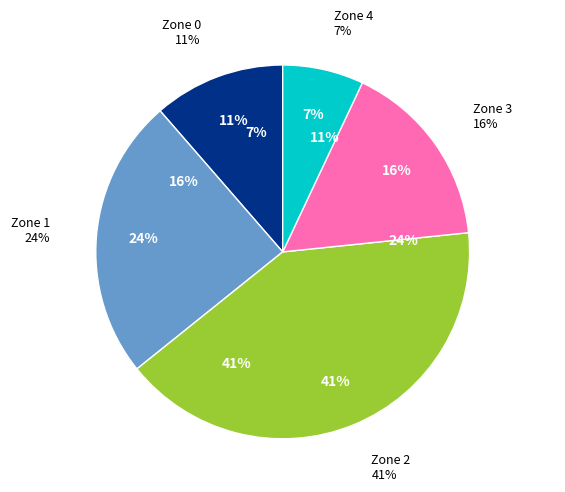

Rank the categories by value from lowest to highest.

Zone 4, Zone 0, Zone 3, Zone 1, Zone 2